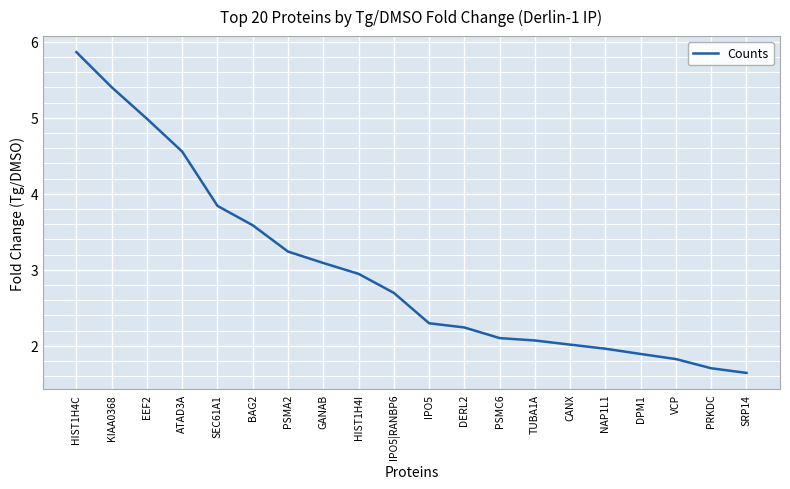

Which label corresponds to the largest value in the chart?

HIST1H4C